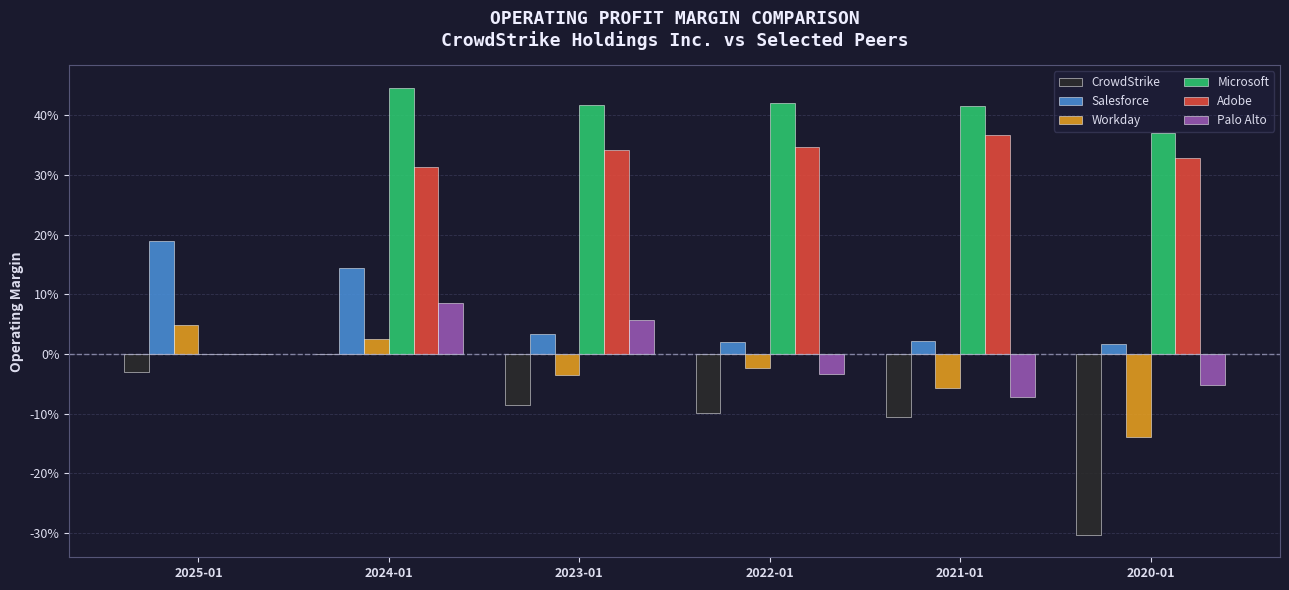

Are the bars grouped side by side (vs. stacked)?

Yes